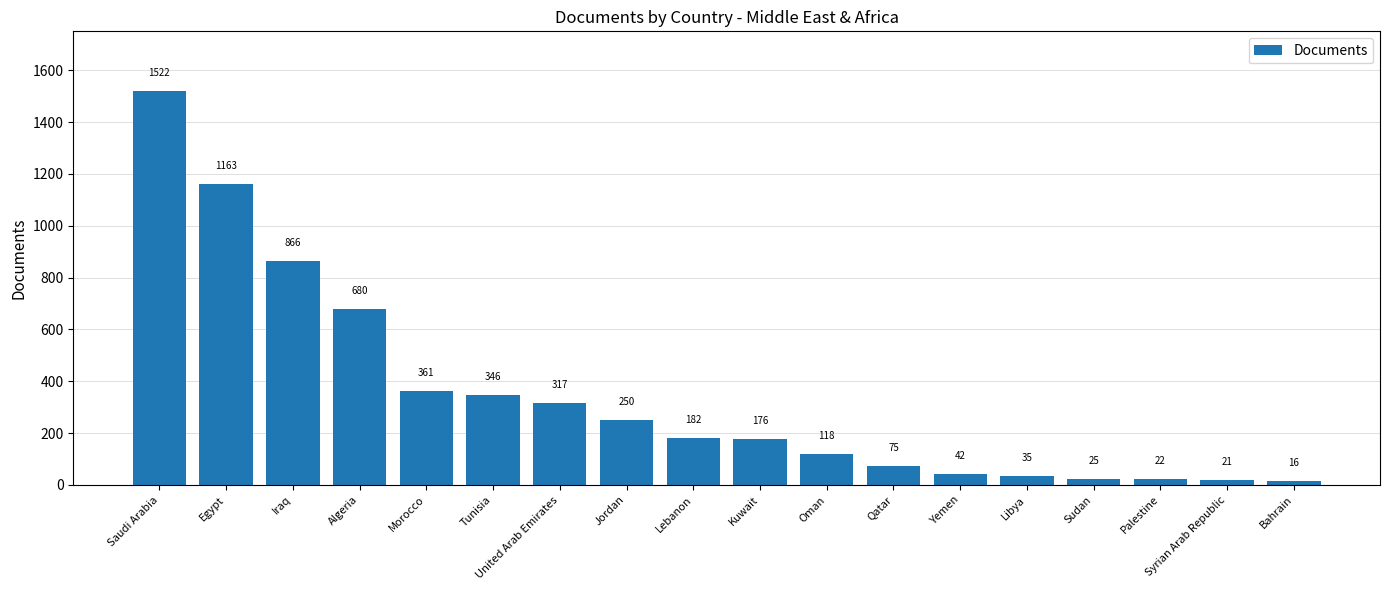

What is the difference between the values at United Arab Emirates and Morocco?

44